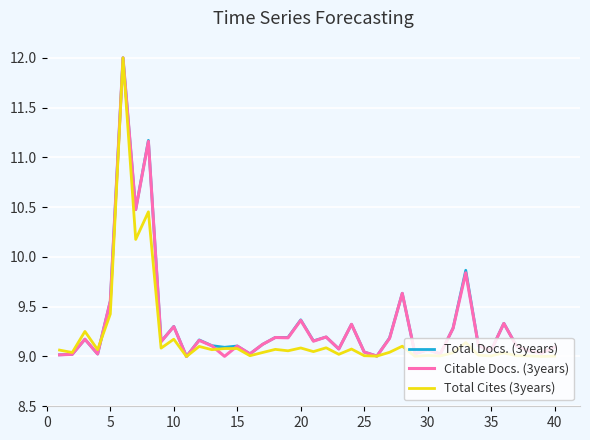

What is the highest value of the Total Docs. (3years) series?

12.0